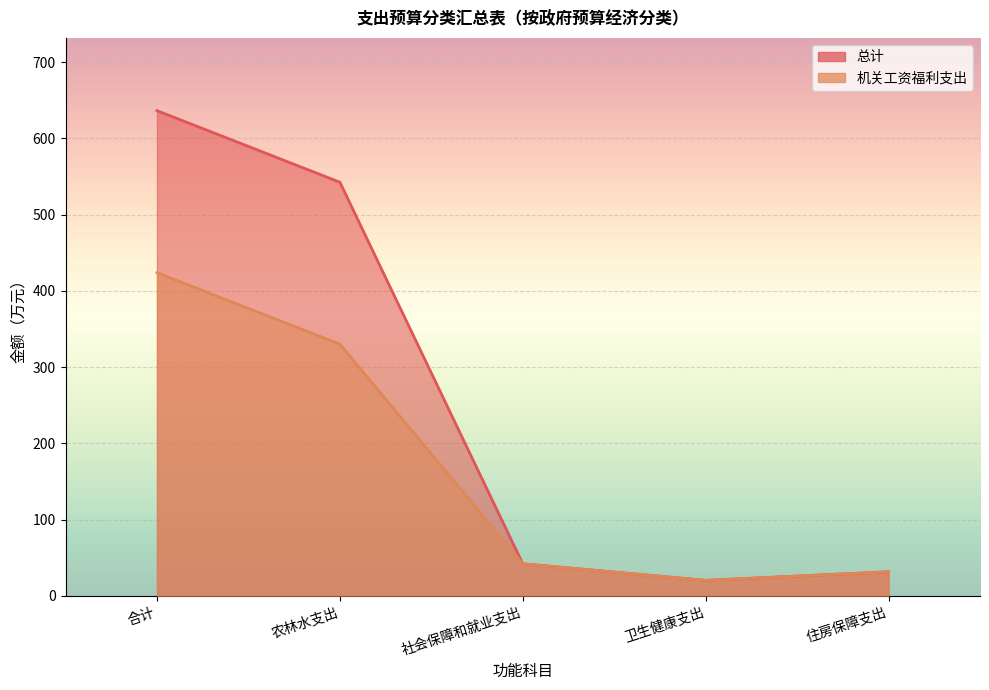

Reading right to left, list all the values displayed in this chart.

总计: 31.5	20.2	42.0	542.5	636.3
机关工资福利支出: 31.5	20.2	42.0	330.0	423.8